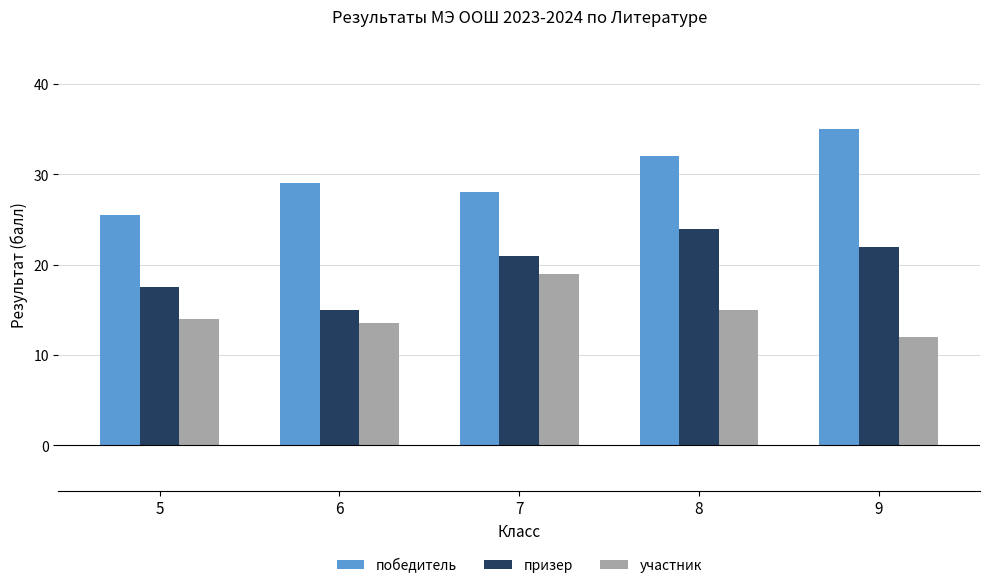

How many data points does each series have?

5